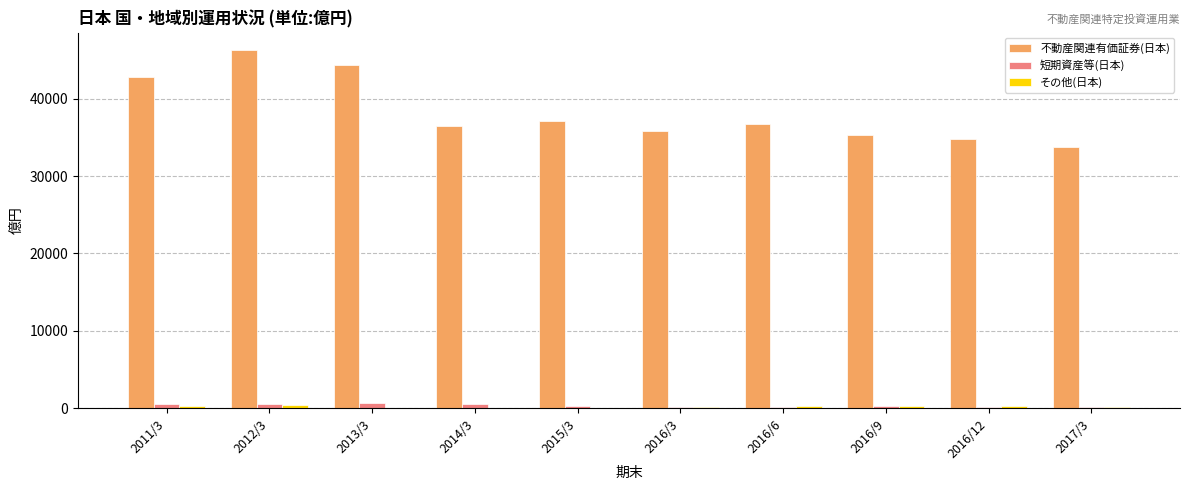

Count the number of data series in this chart.

3